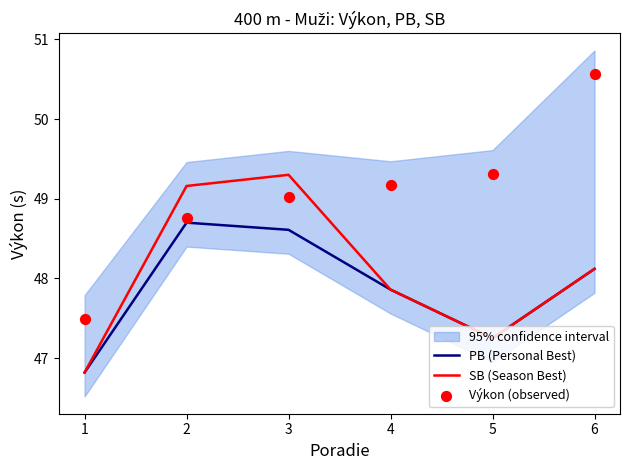

What is the total value across all series at 2?

146.6